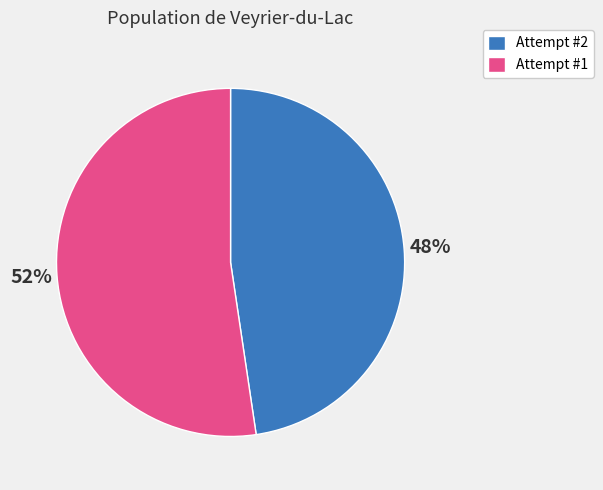

Is it true that Attempt #2 is 42% of the pie?

False